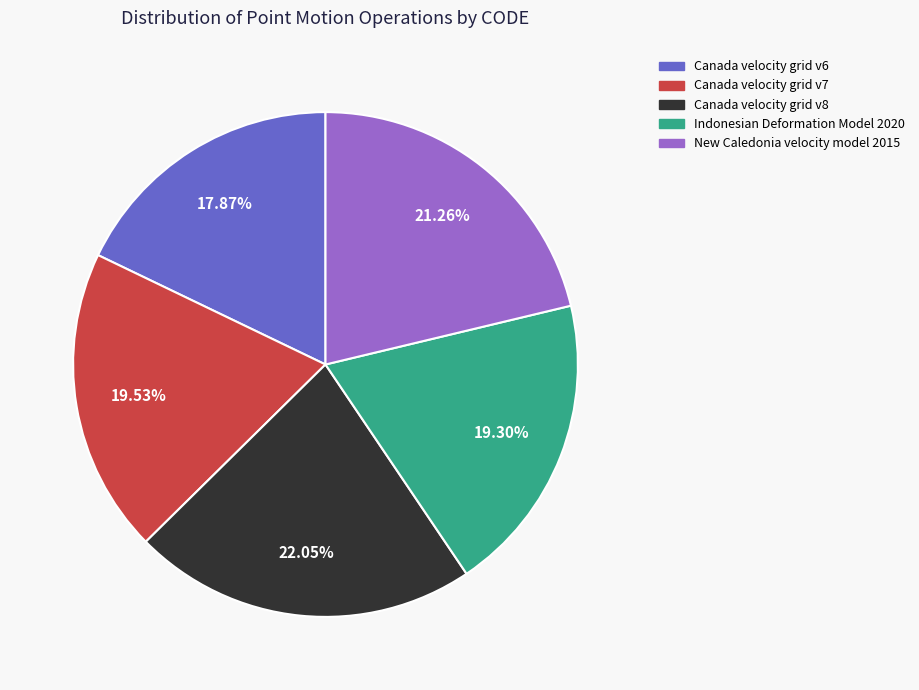

Is it true that Canada velocity grid v7 is 26% of the pie?

False